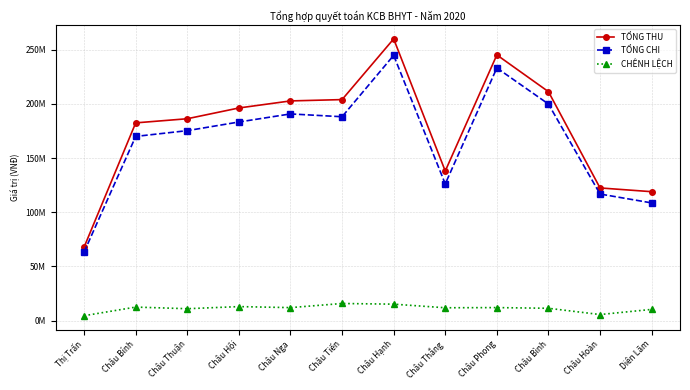

Where does the CHÊNH LỆCH series first go above 12008050?

Châu Bính